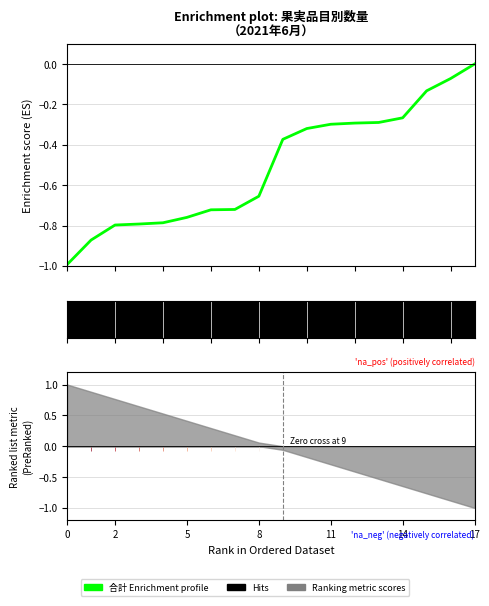

What is the change in value from 13 to 16?

+0.2